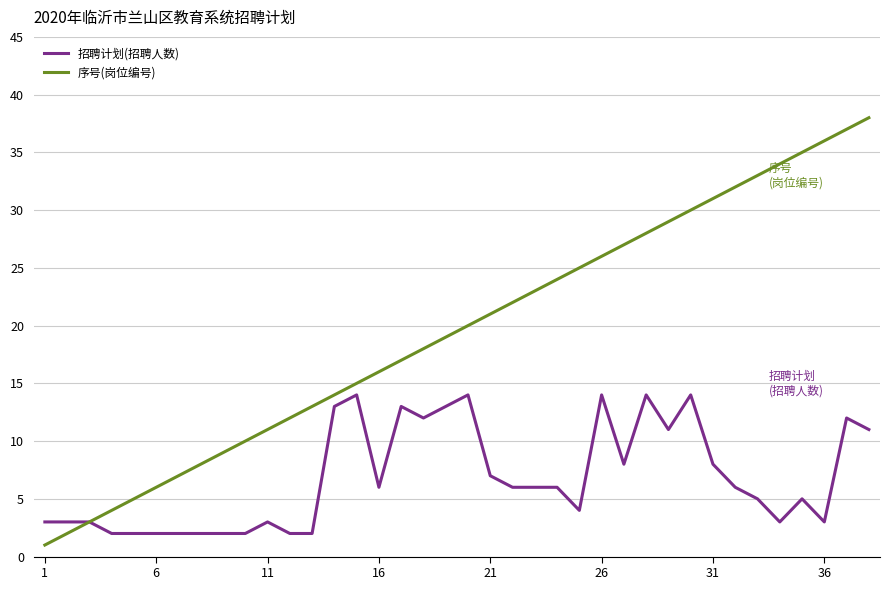

List the series in order of their peak value, lowest first.

招聘计划(招聘人数), 序号(岗位编号)